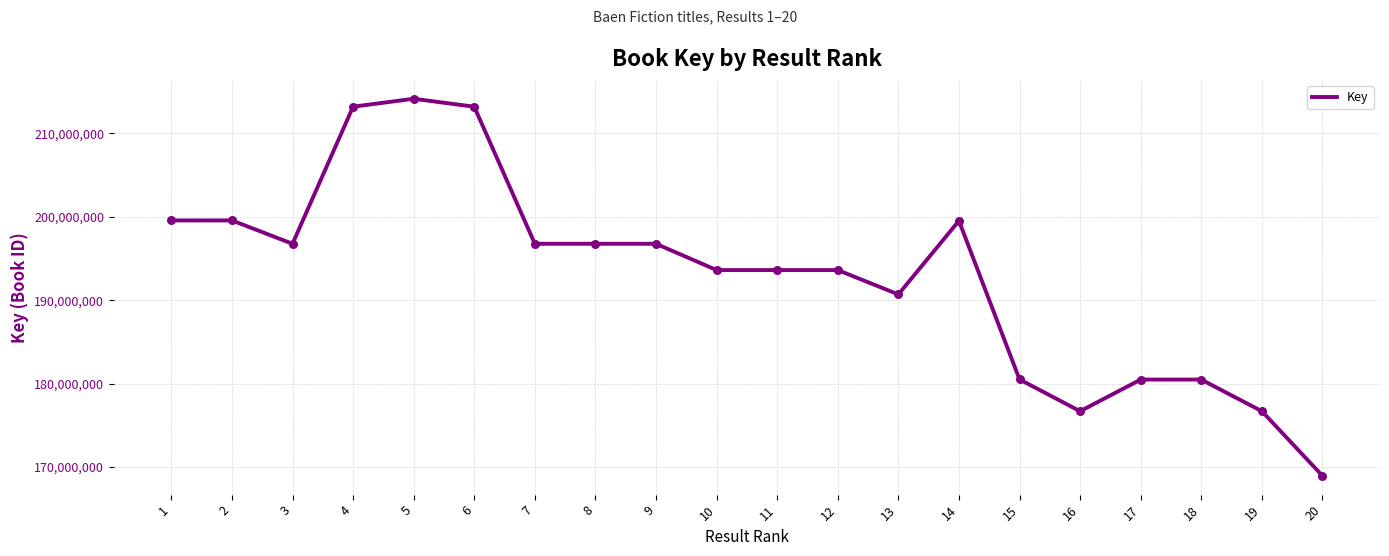

Between 13 and 6, which is larger?

6